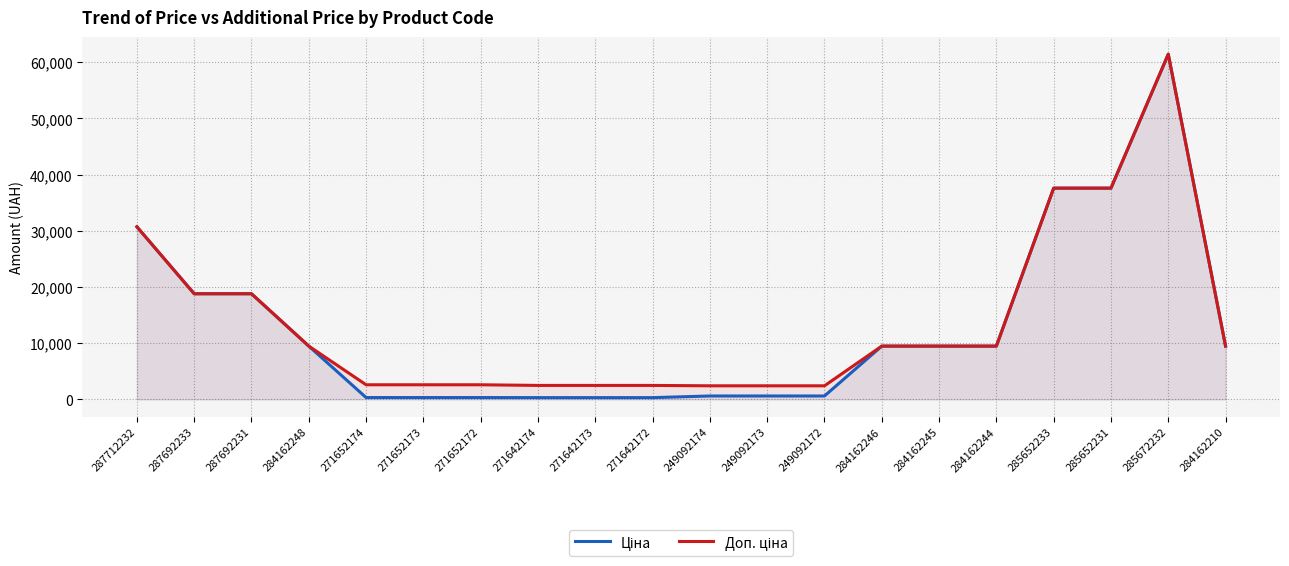

How many categories are shown in the chart?

20